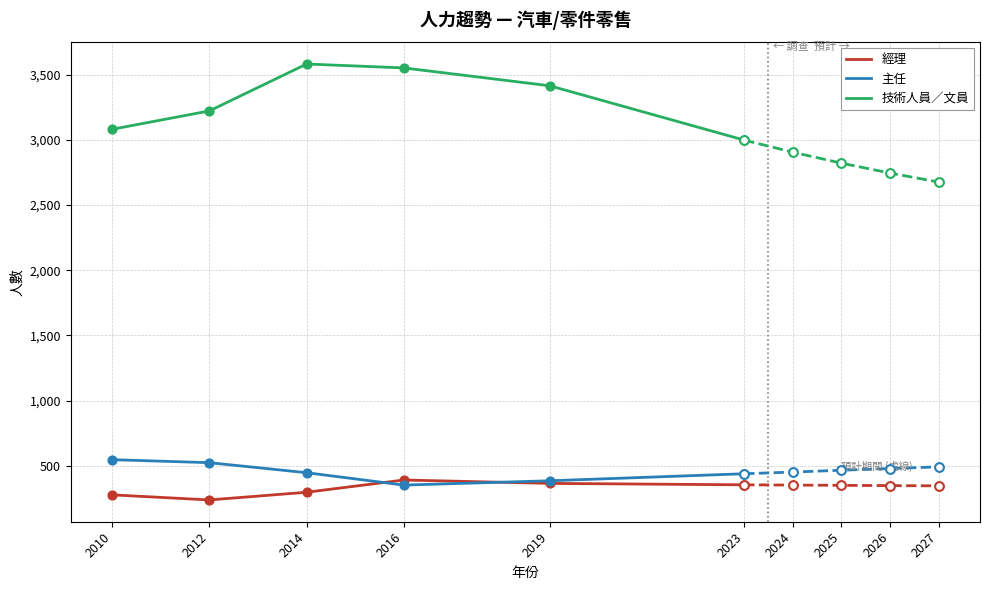

What is the total value across all series at 2012?

3983